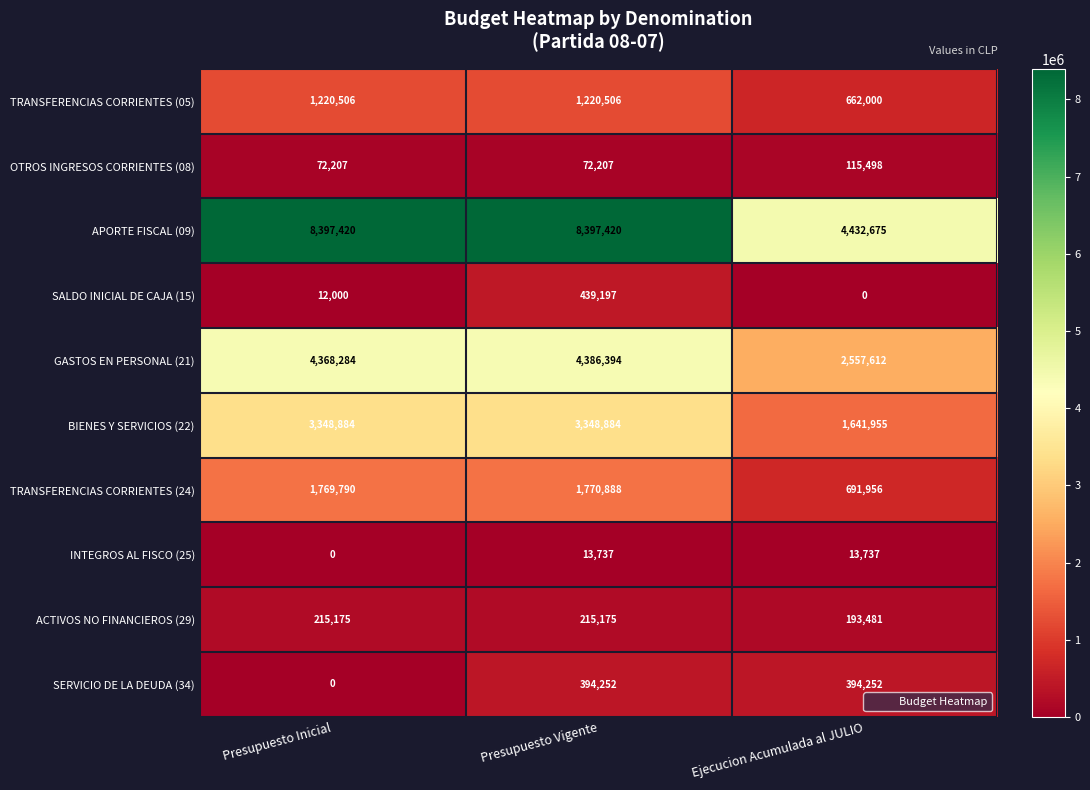

Where is INTEGROS AL FISCO (25) nearest to the value 6868?

Presupuesto Inicial